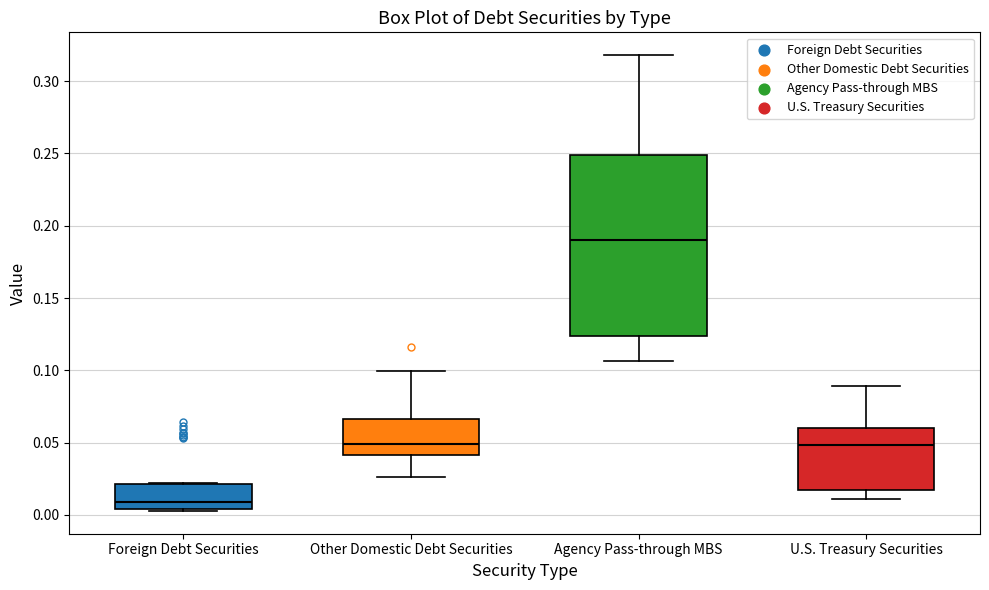

Which box has the highest median line?

Agency Pass-through MBS